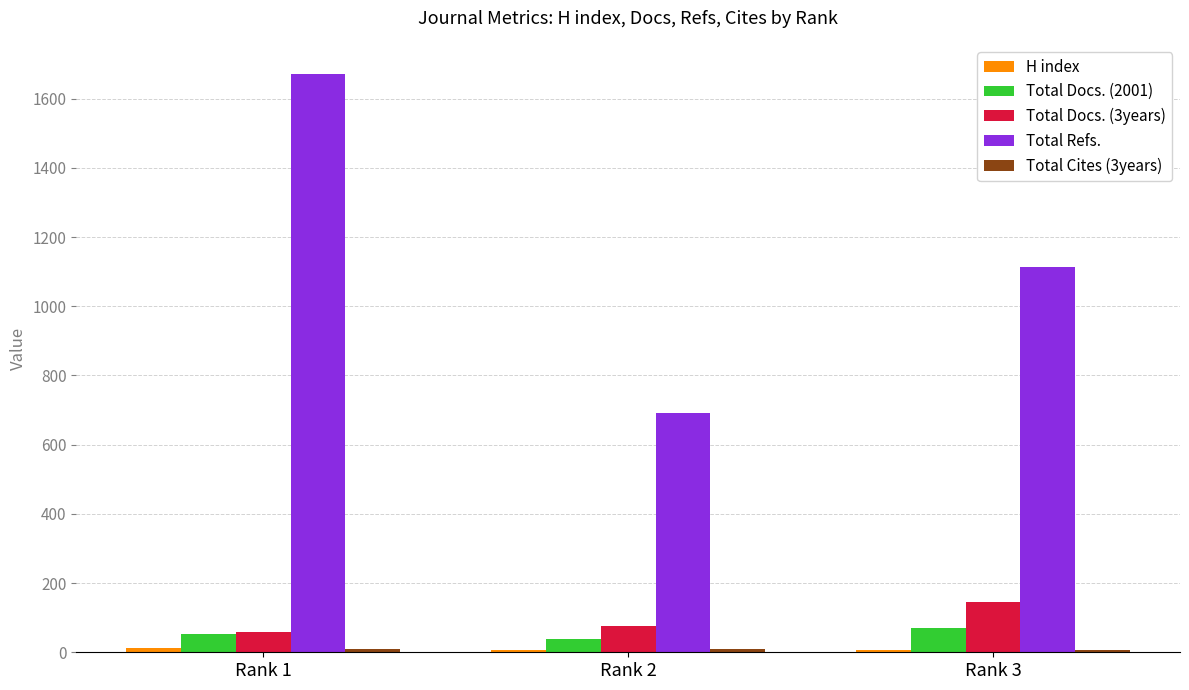

How many bars are there in each group?

5